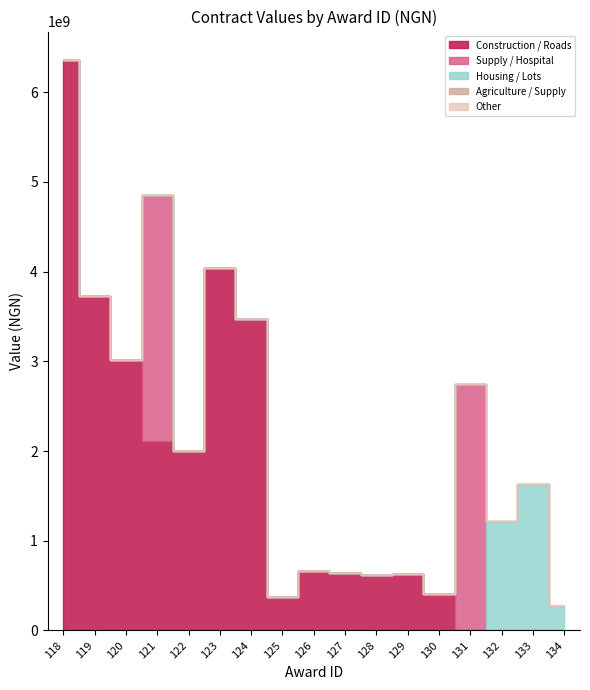

What is the difference between the maximum and minimum values in the Housing / Lots series?

1628464575.5